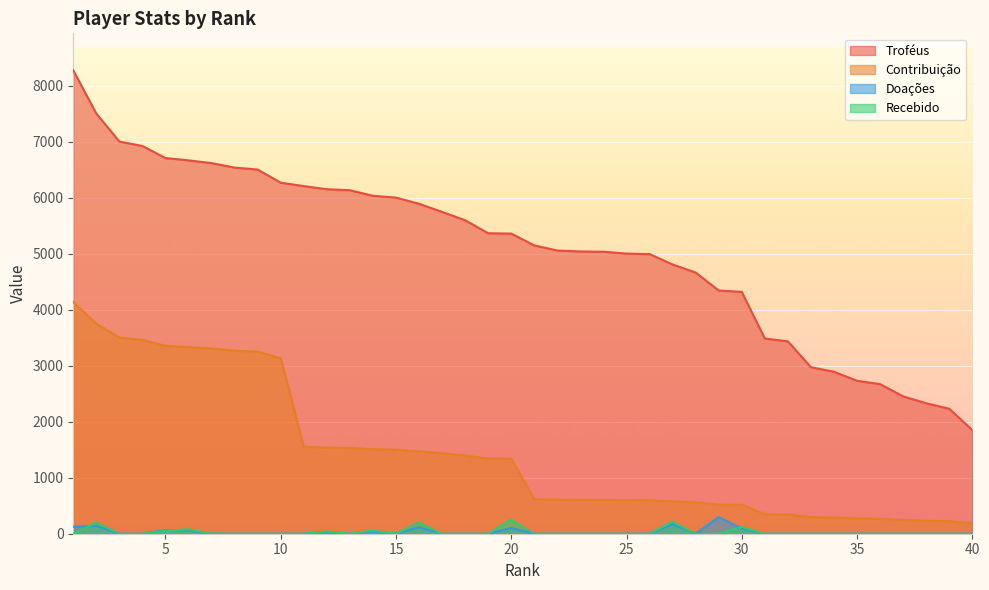

List the series in order of their peak value, lowest first.

Recebido, Doações, Contribuição, Troféus